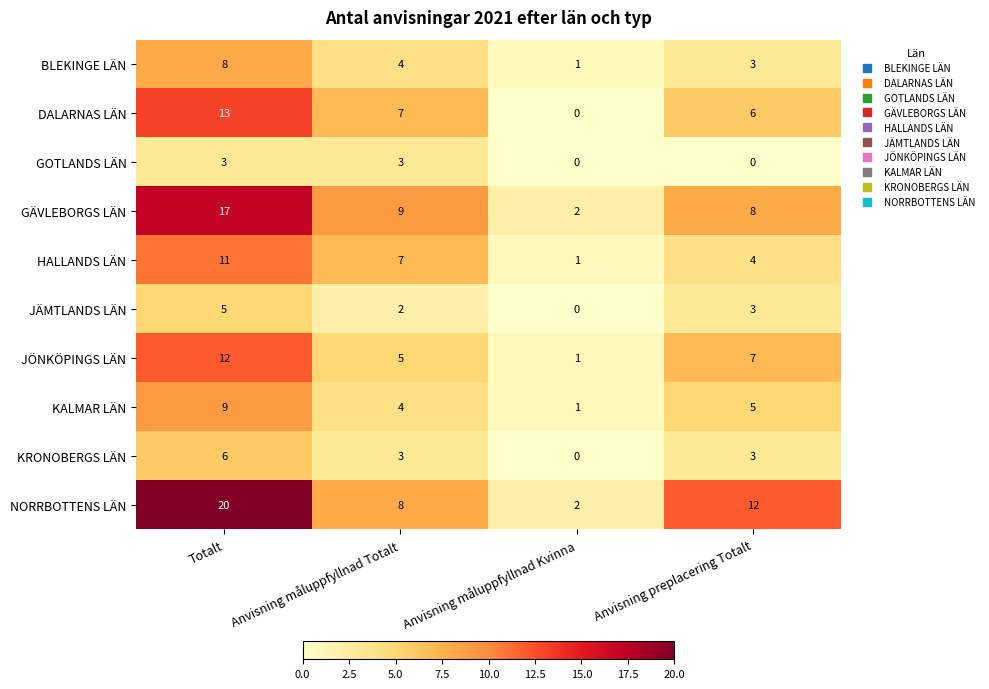

At which category does the chart reach its peak across all series?

Totalt